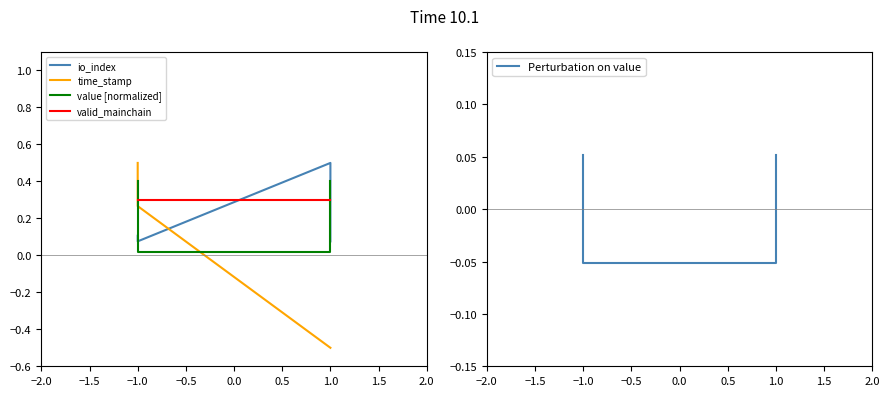

True or false: valid_mainchain has more than 0 points higher than both neighbors.

False